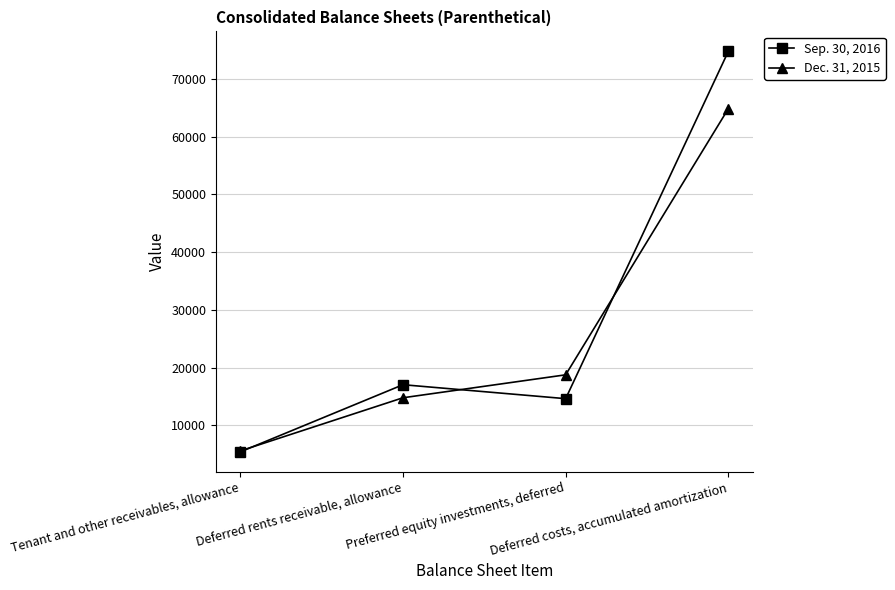

True or false: Dec. 31, 2015 and Sep. 30, 2016 intersect in this chart.

True